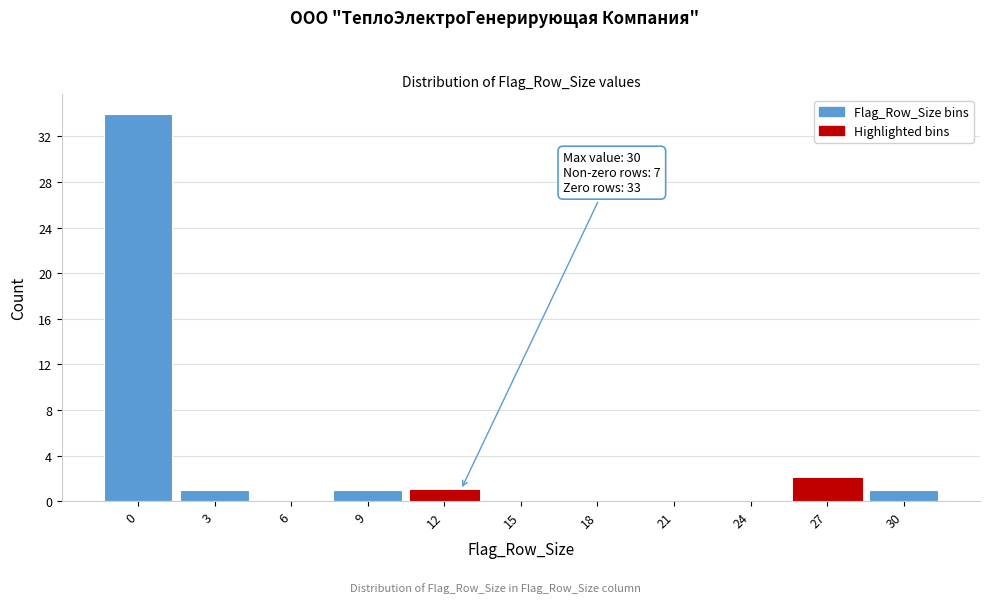

Reading left to right, extract all data points from this chart.

0=34	3=1	6=0	9=1	12=1	15=0	18=0	21=0	24=0	27=2	30=1